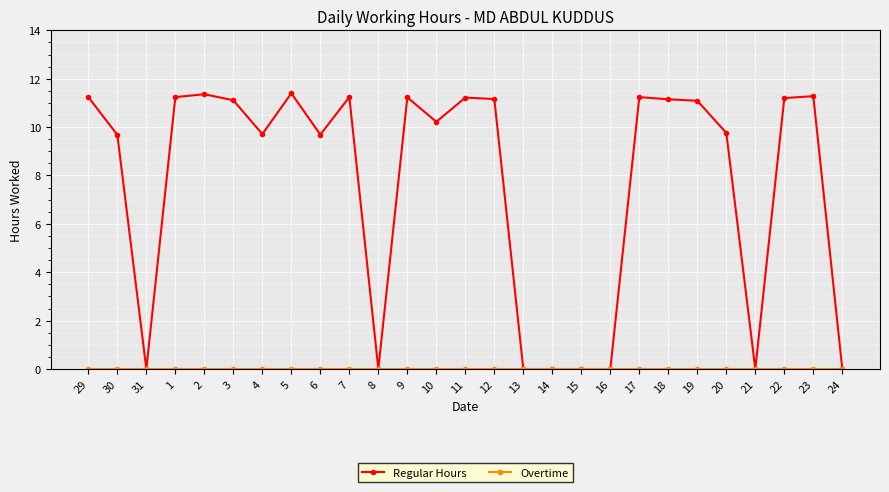

Which series has the largest range (max minus min)?

Regular Hours